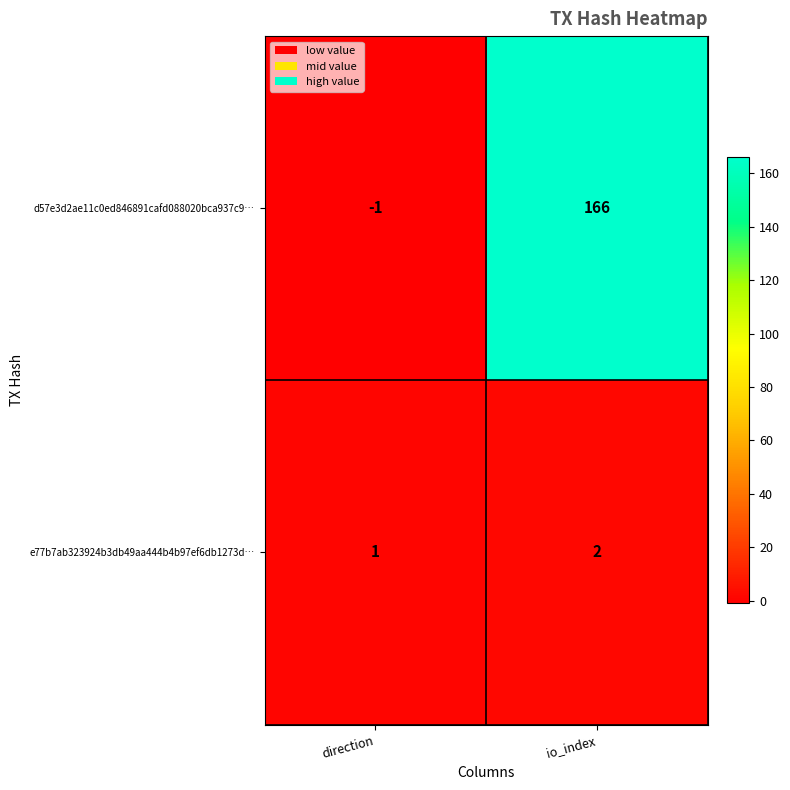

True or false: e77b7ab323924b3db49aa444b4b97ef6db1273d… has a value of 2 at direction.

False